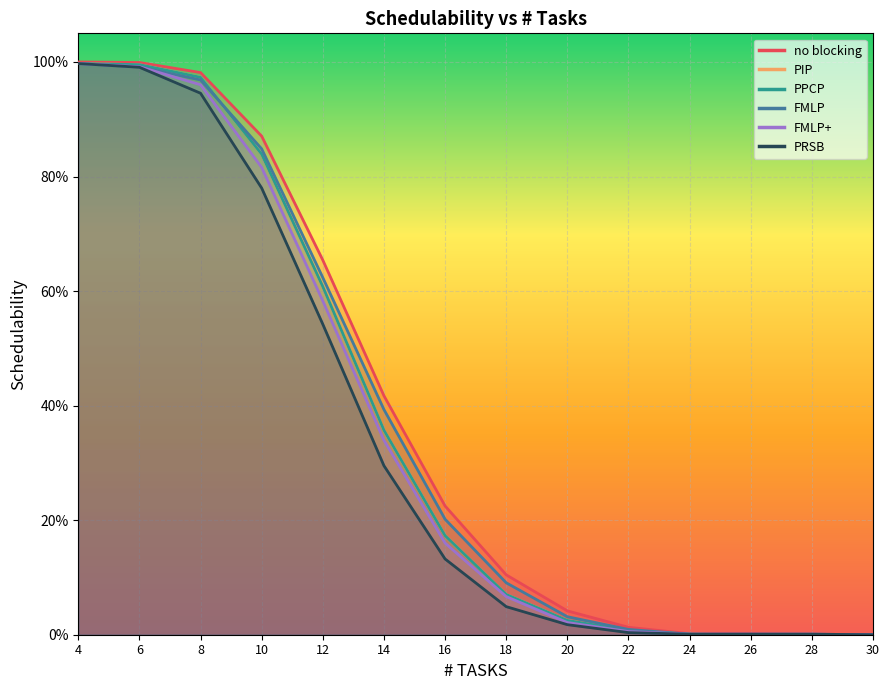

What is the sum of the PRSB values at 16 and 4?

1.1